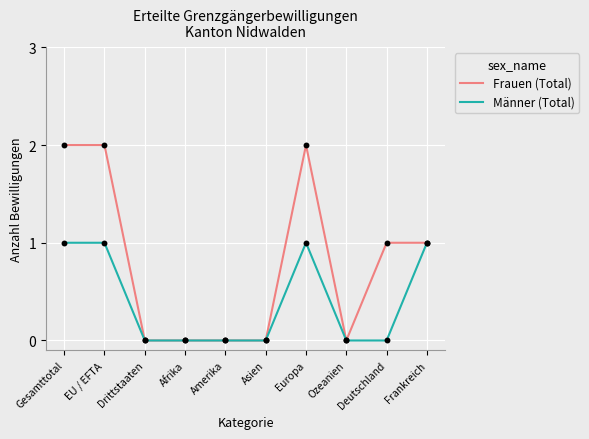

What is the total value across all series at EU / EFTA?

3